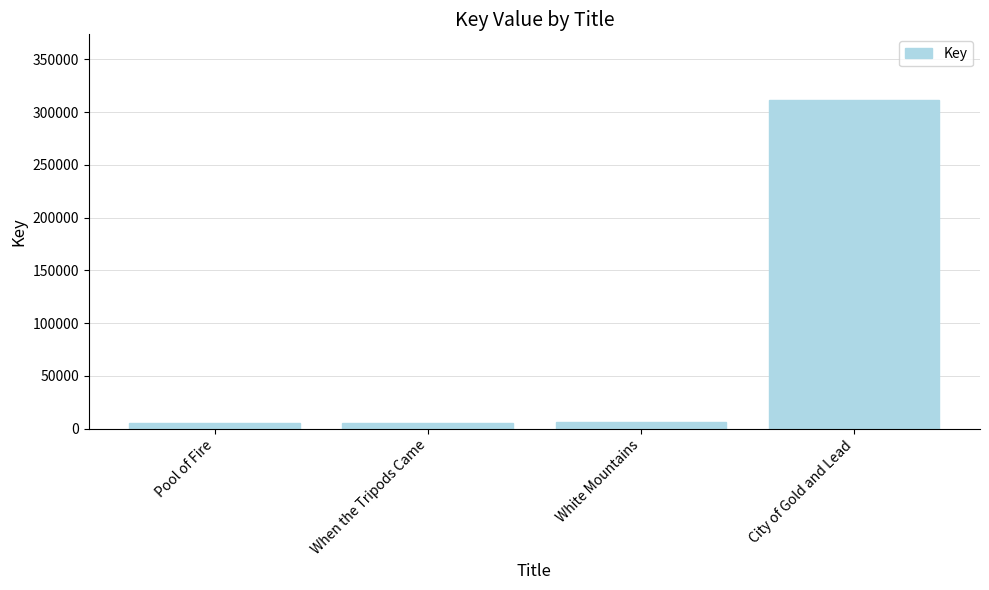

The value at City of Gold and Lead is 436115. True or false?

False